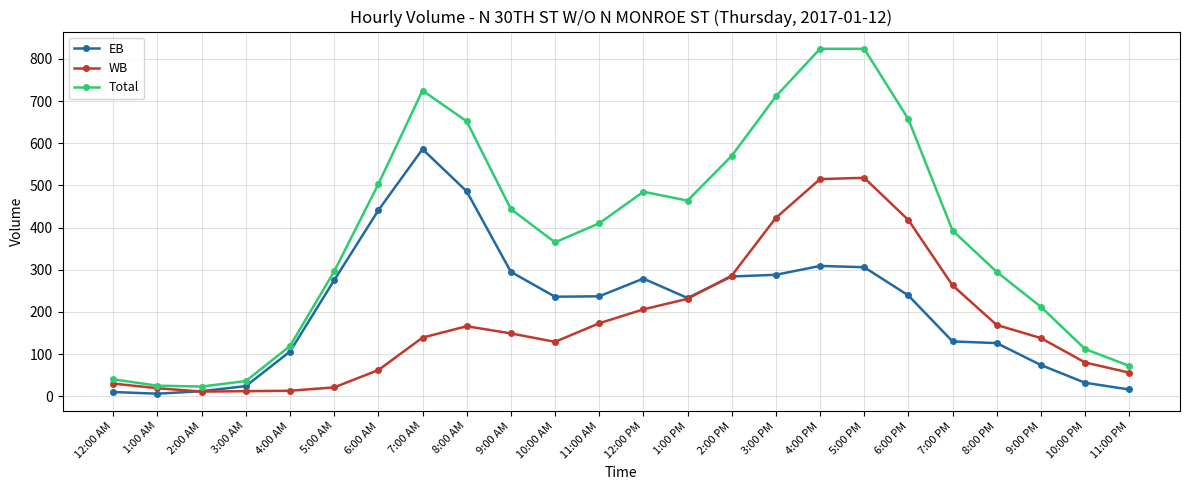

How many categories are shown in the chart?

24